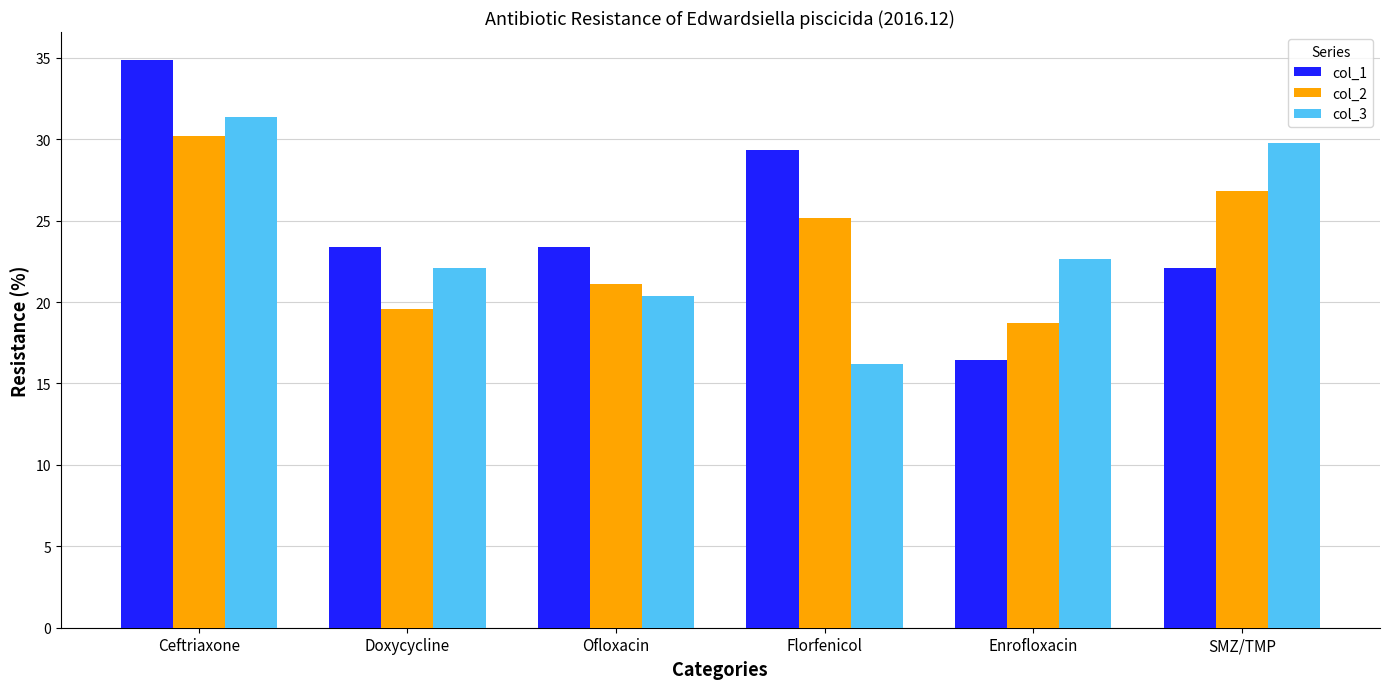

Is the value of col_2 at Ofloxacin greater than the value of col_3 at Ceftriaxone?

No